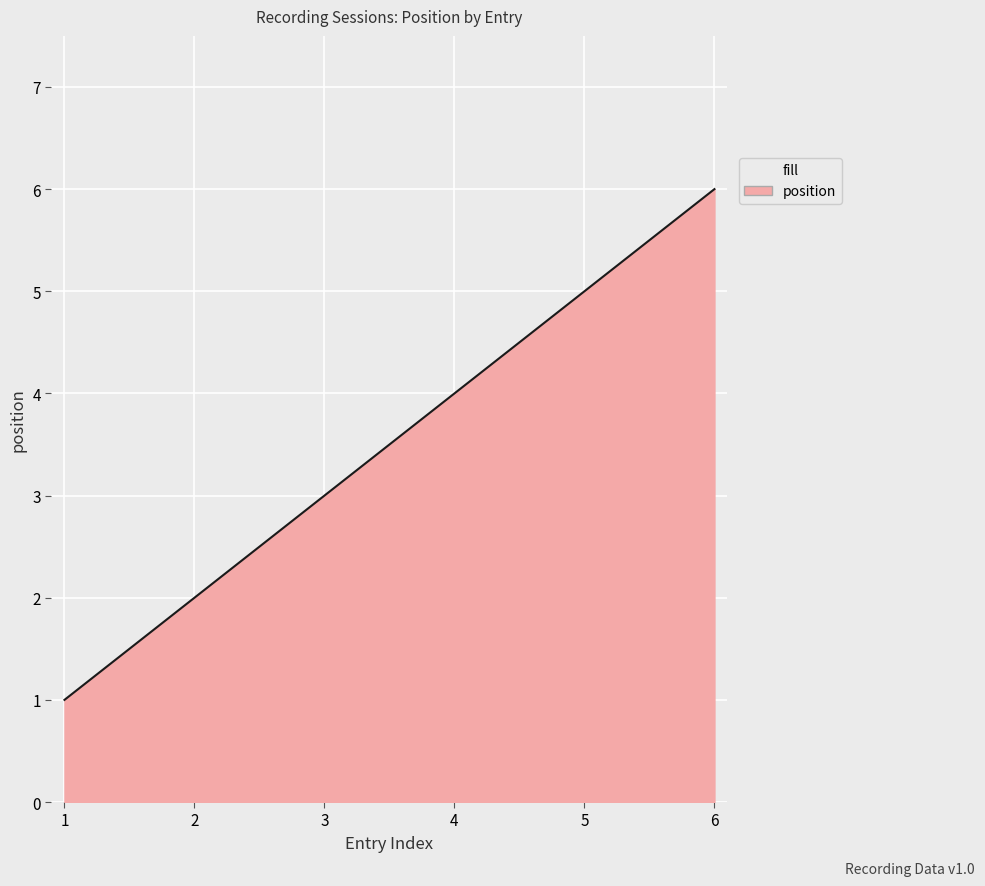

What is the difference between the maximum and minimum values?

5.0